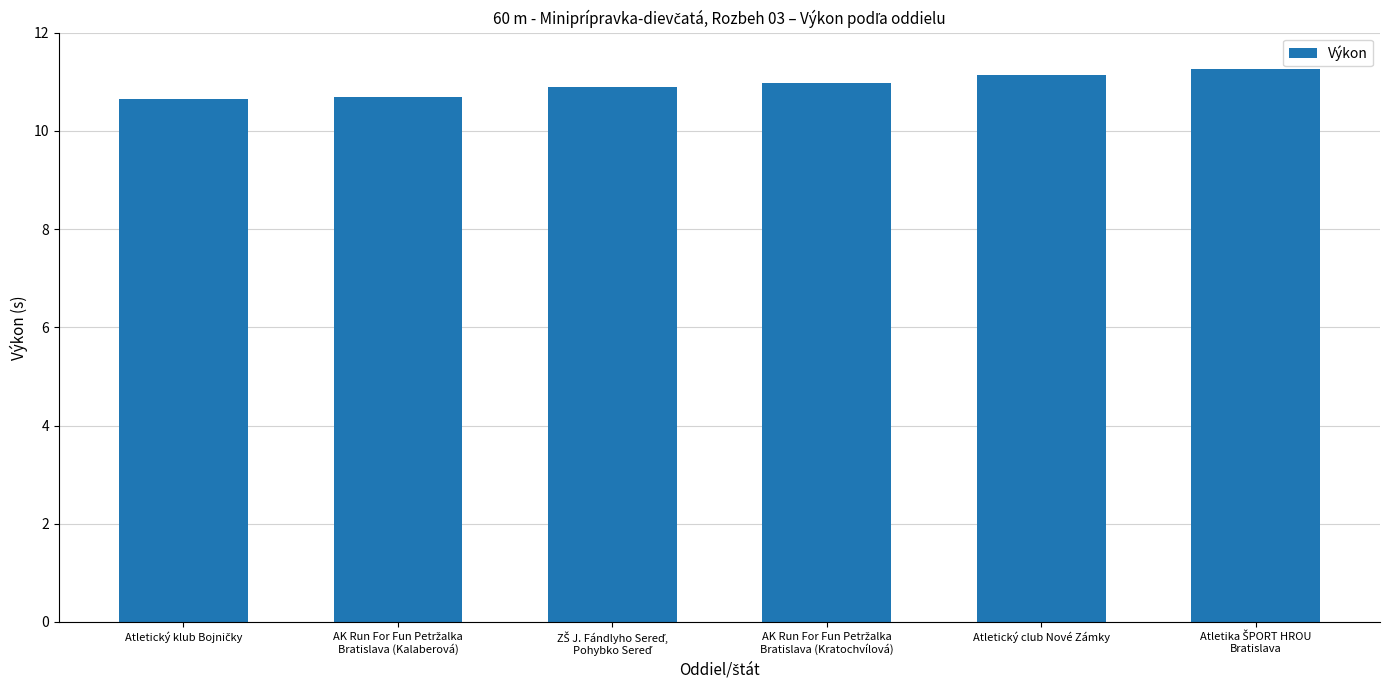

What is the maximum value shown in the chart?

11.3